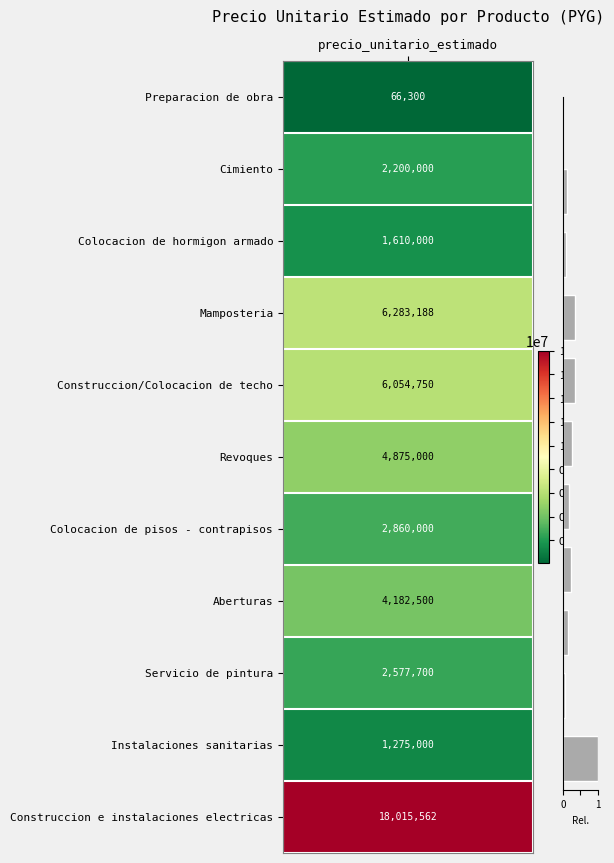

What is the greatest value displayed?

1.0